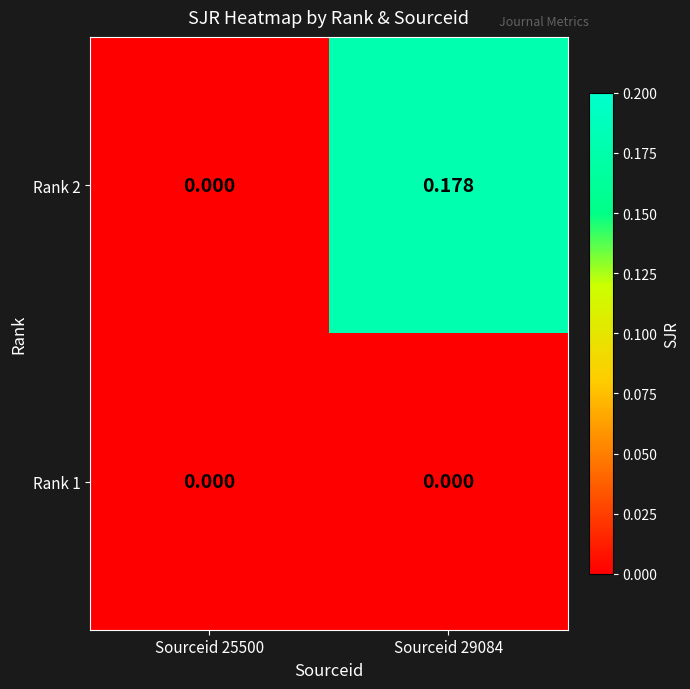

Rank the series at Sourceid 29084 from lowest to highest value.

Rank 1, Rank 2